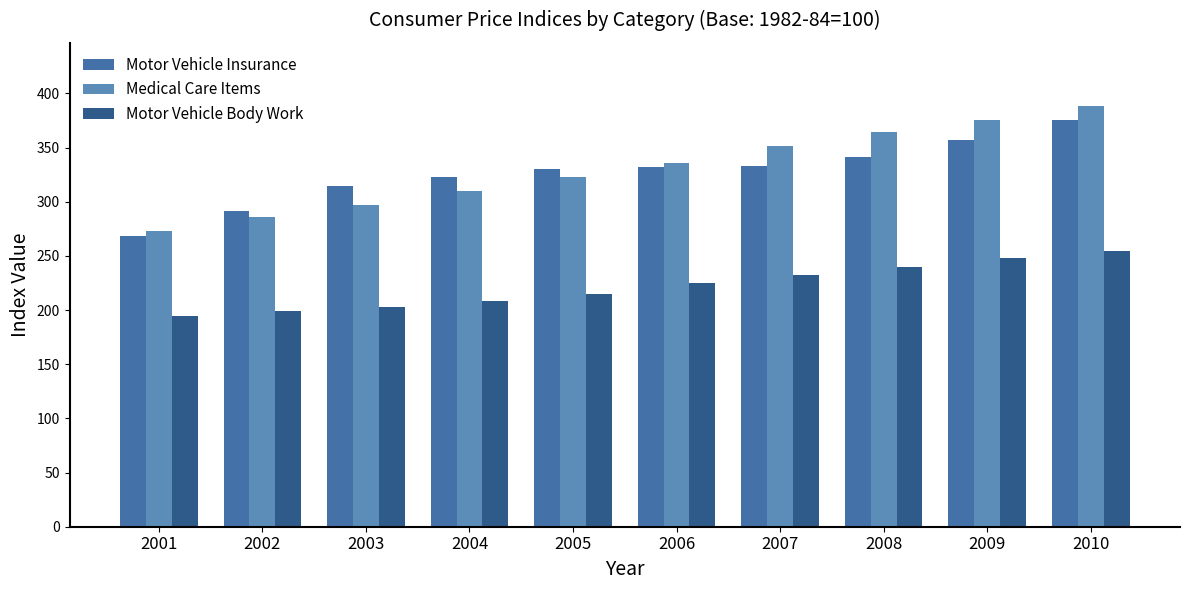

How many data points in Motor Vehicle Body Work are less than 224?

5